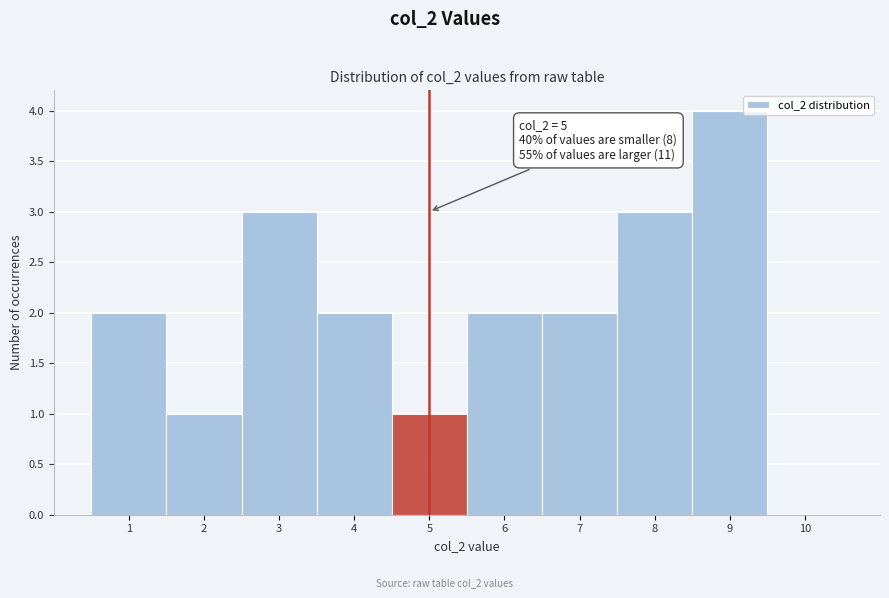

Over which range of the x-axis is the bar tallest?

8.5 to 9.5